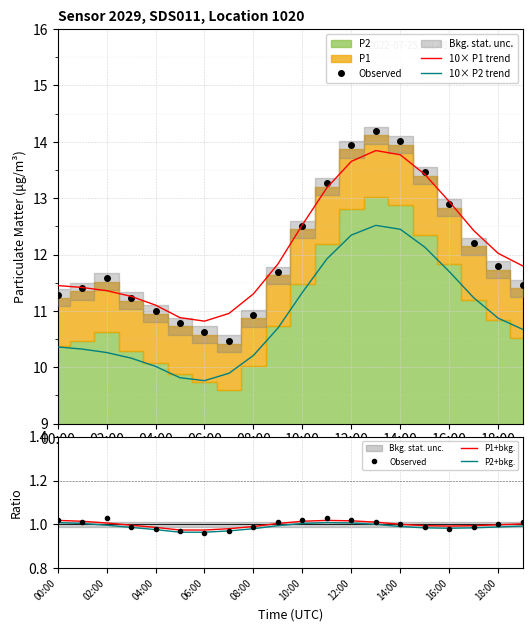

Does the chart display data point markers on the line(s)?

No